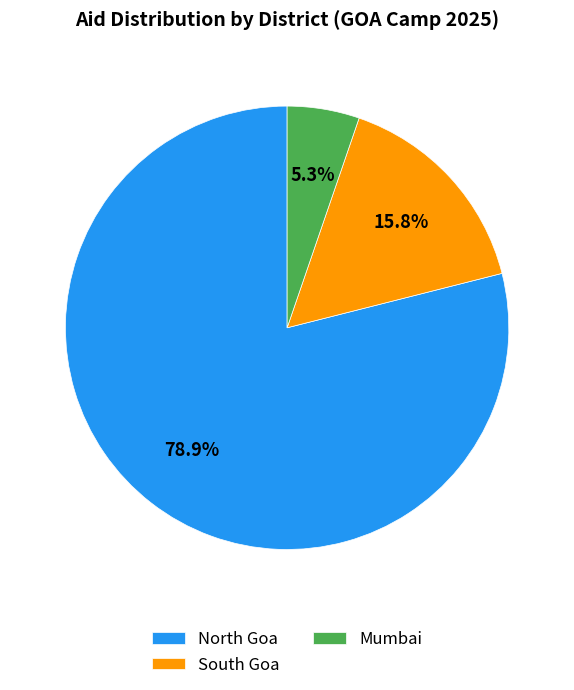

To the nearest percent, what portion does North Goa represent?

79%